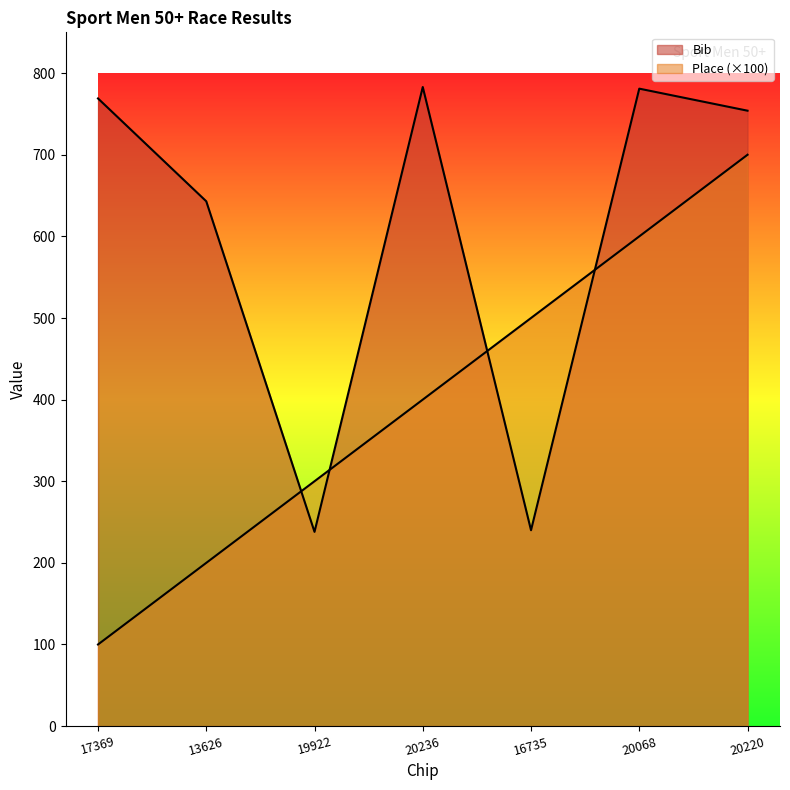

What is the spread (max minus min) of values at 20236?

383